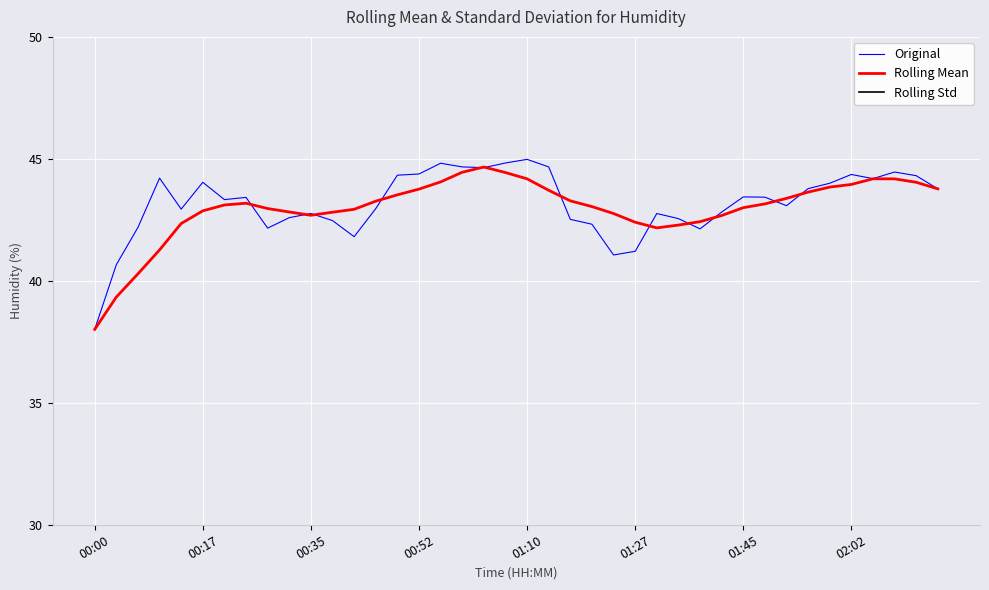

The value of Rolling Mean at 33 is 43.6. True or false?

True